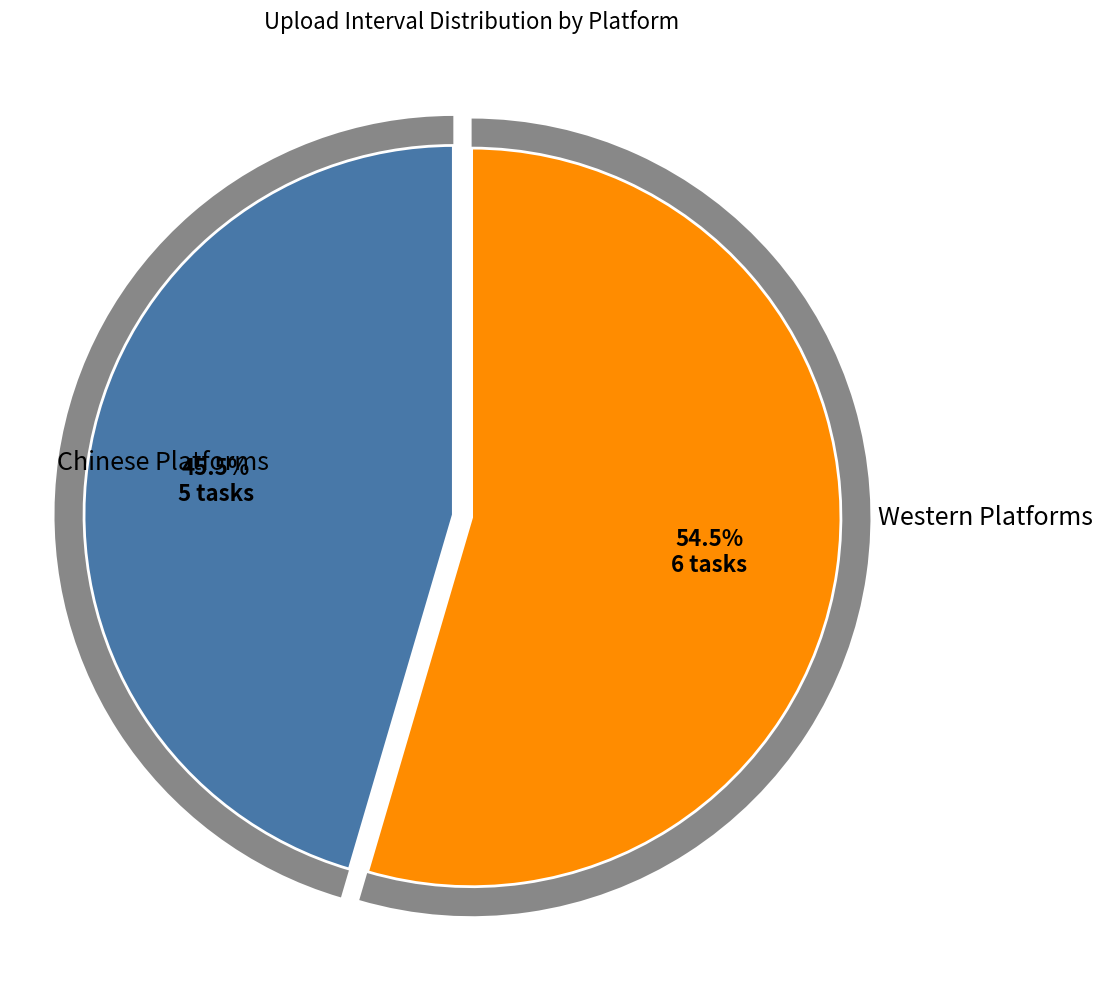

Is there a majority slice in this chart?

No